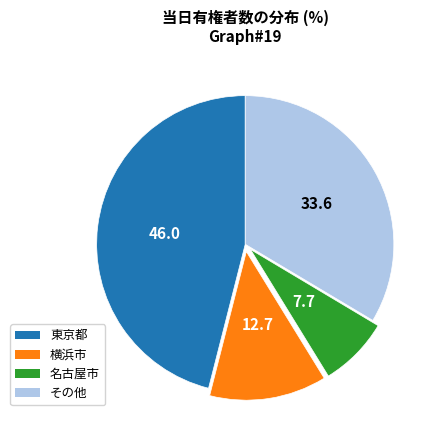

Is there any slice that represents more than half of the pie?

No